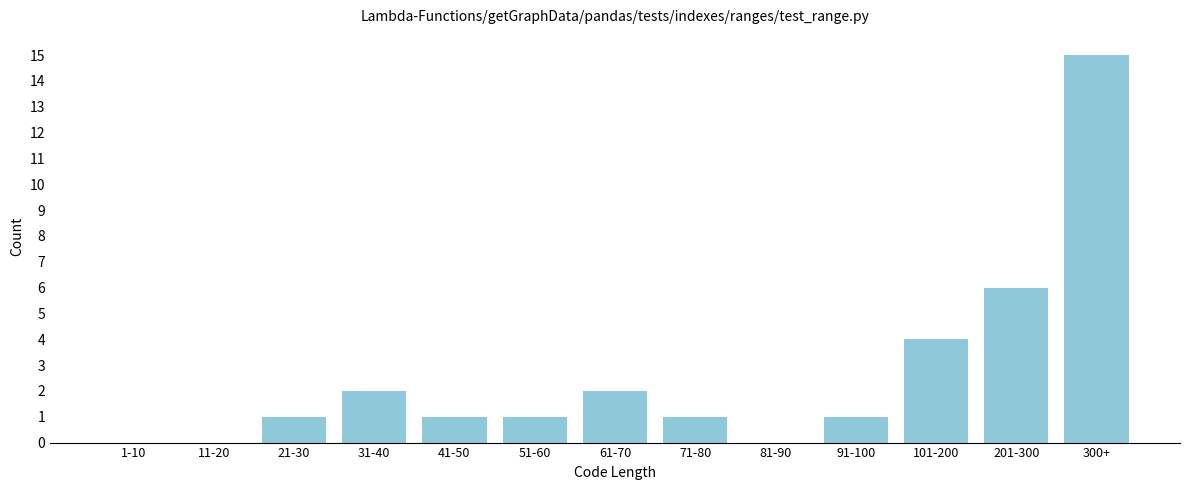

Reading left to right, transcribe all the data shown in this chart.

1-10=0	11-20=0	21-30=1	31-40=2	41-50=1	51-60=1	61-70=2	71-80=1	81-90=0	91-100=1	101-200=4	201-300=6	300+=15